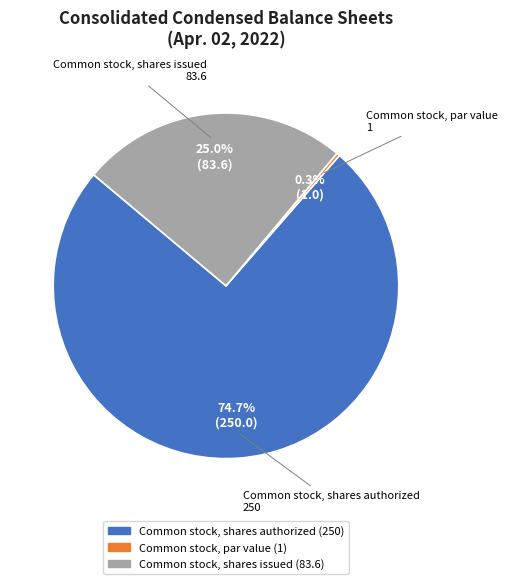

What is the largest slice in the pie chart?

Common stock, shares authorized